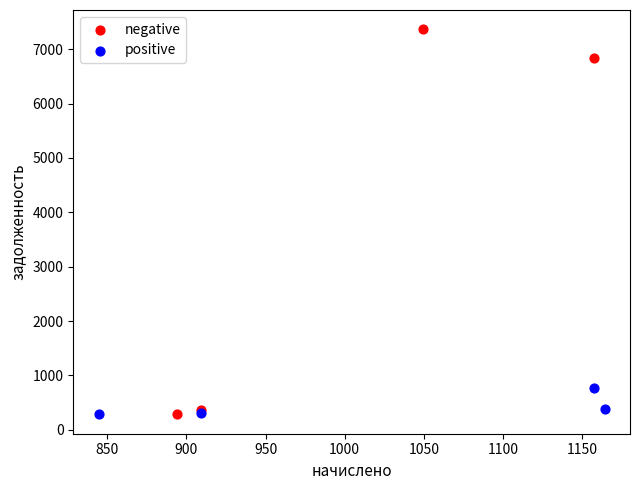

Which series contains the highest Y value?

negative